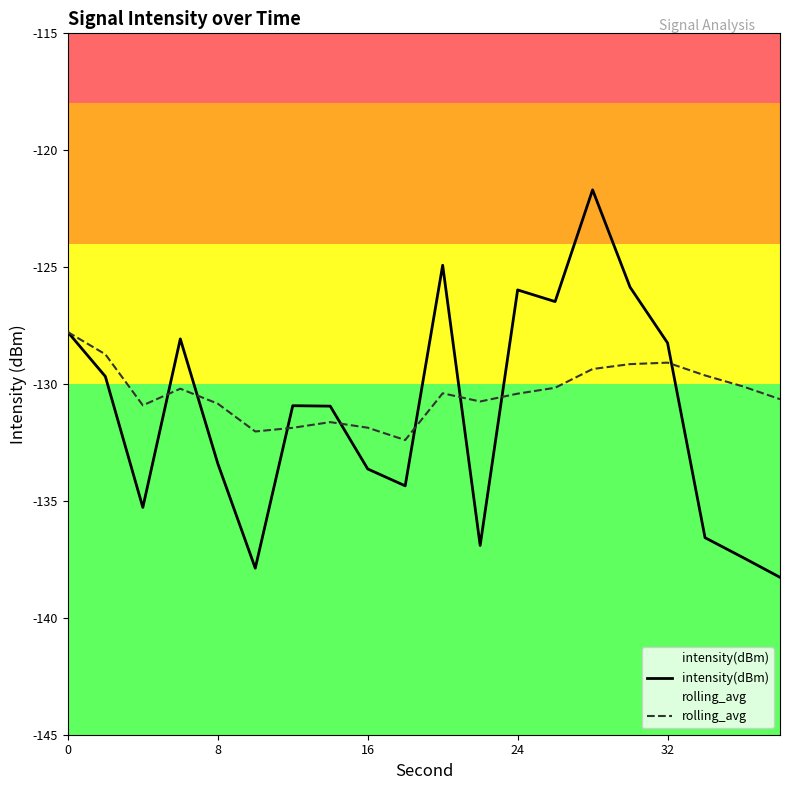

Rank the series by their maximum value, from highest to lowest.

intensity(dBm), rolling_avg